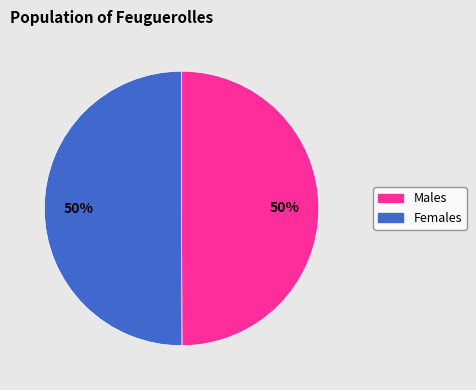

To the nearest percent, what is the average slice percentage?

50%